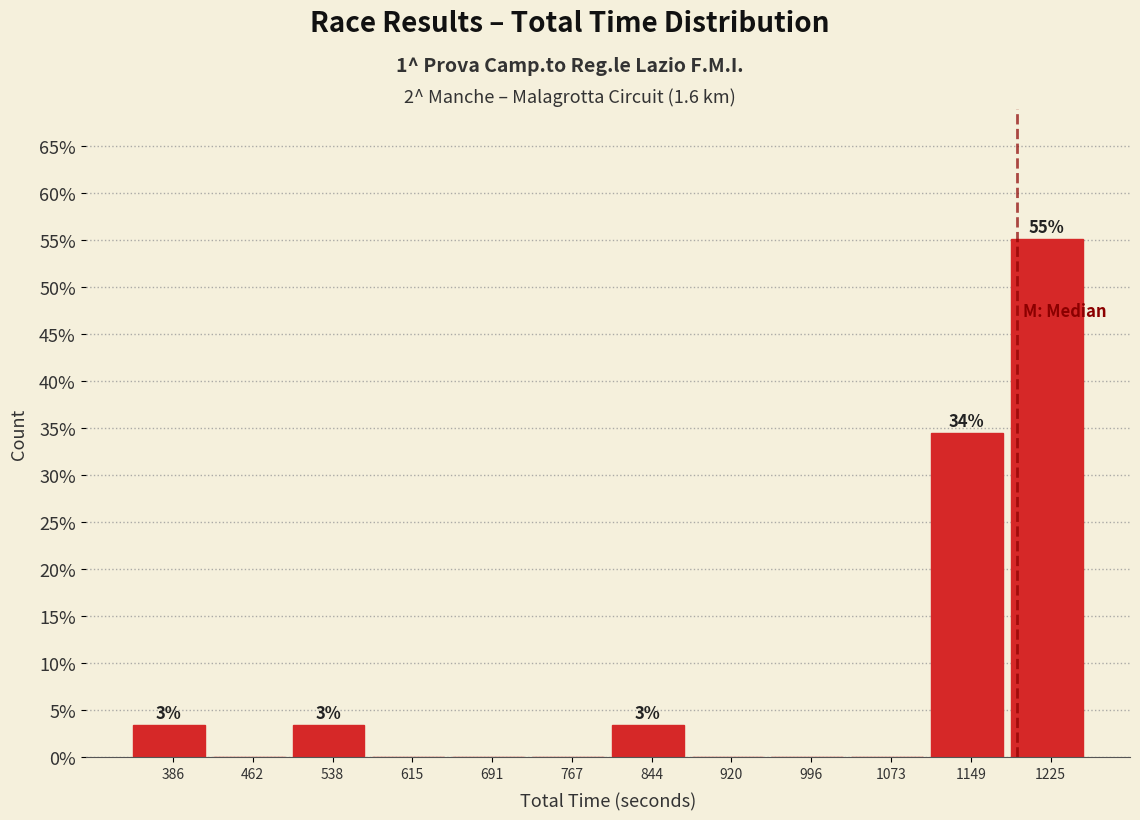

Which range on the x-axis has the tallest bar?

1190 to 1260